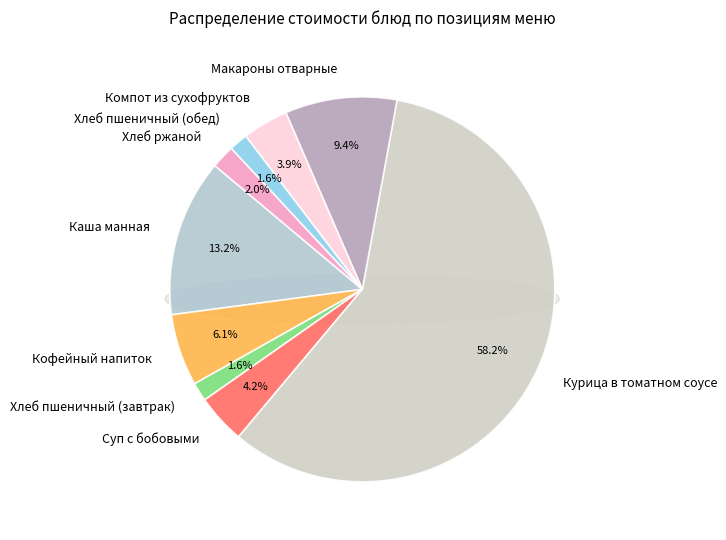

What percentage do Кофейный напиток and Хлеб пшеничный (завтрак) together represent?

7.6%